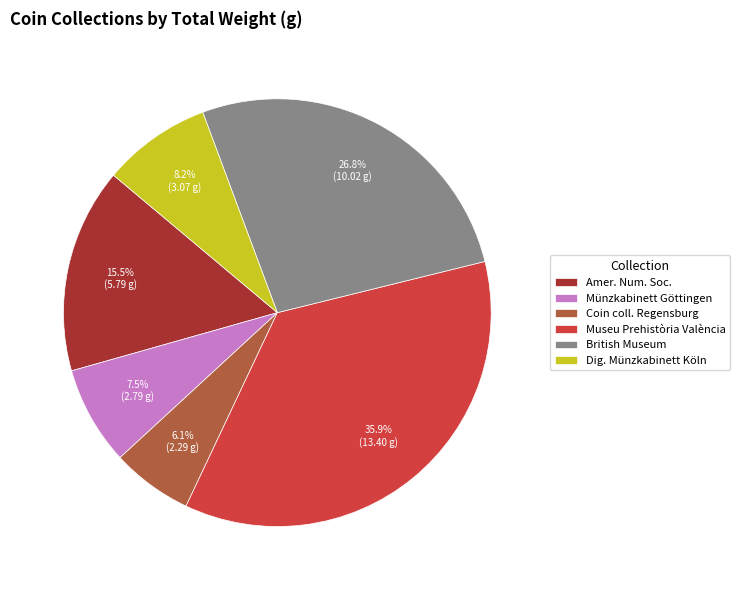

Between Dig. Münzkabinett Köln and Museu Prehistòria València, which is larger?

Museu Prehistòria València